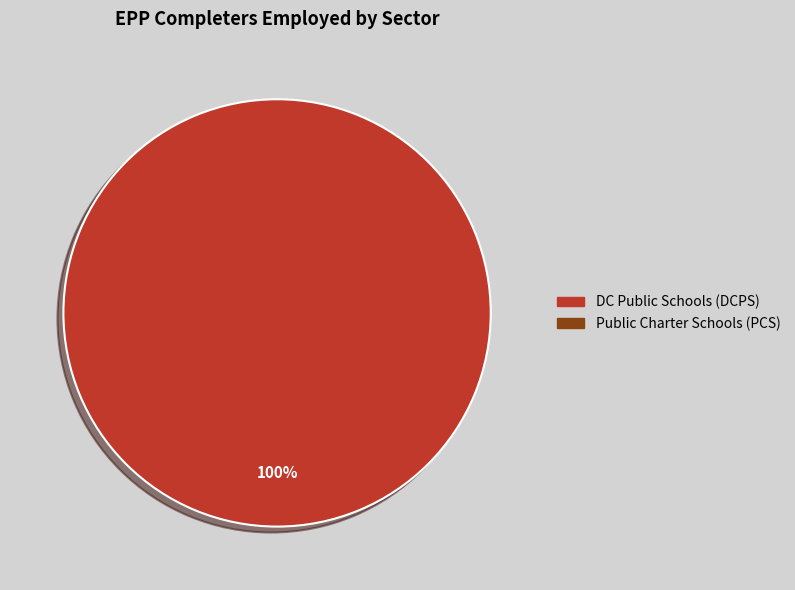

Does any single category account for the majority?

Yes